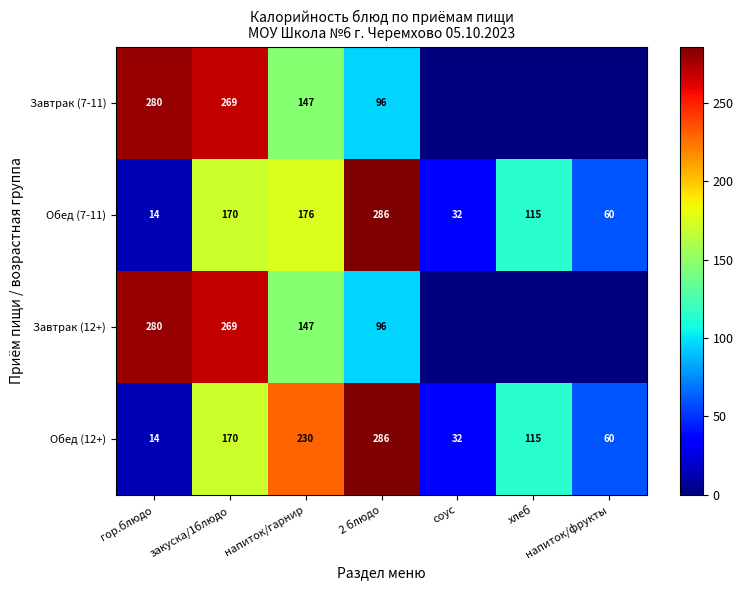

What is the approximate value of Обед (12+) at закуска/1блюдо, to the nearest 5?

170